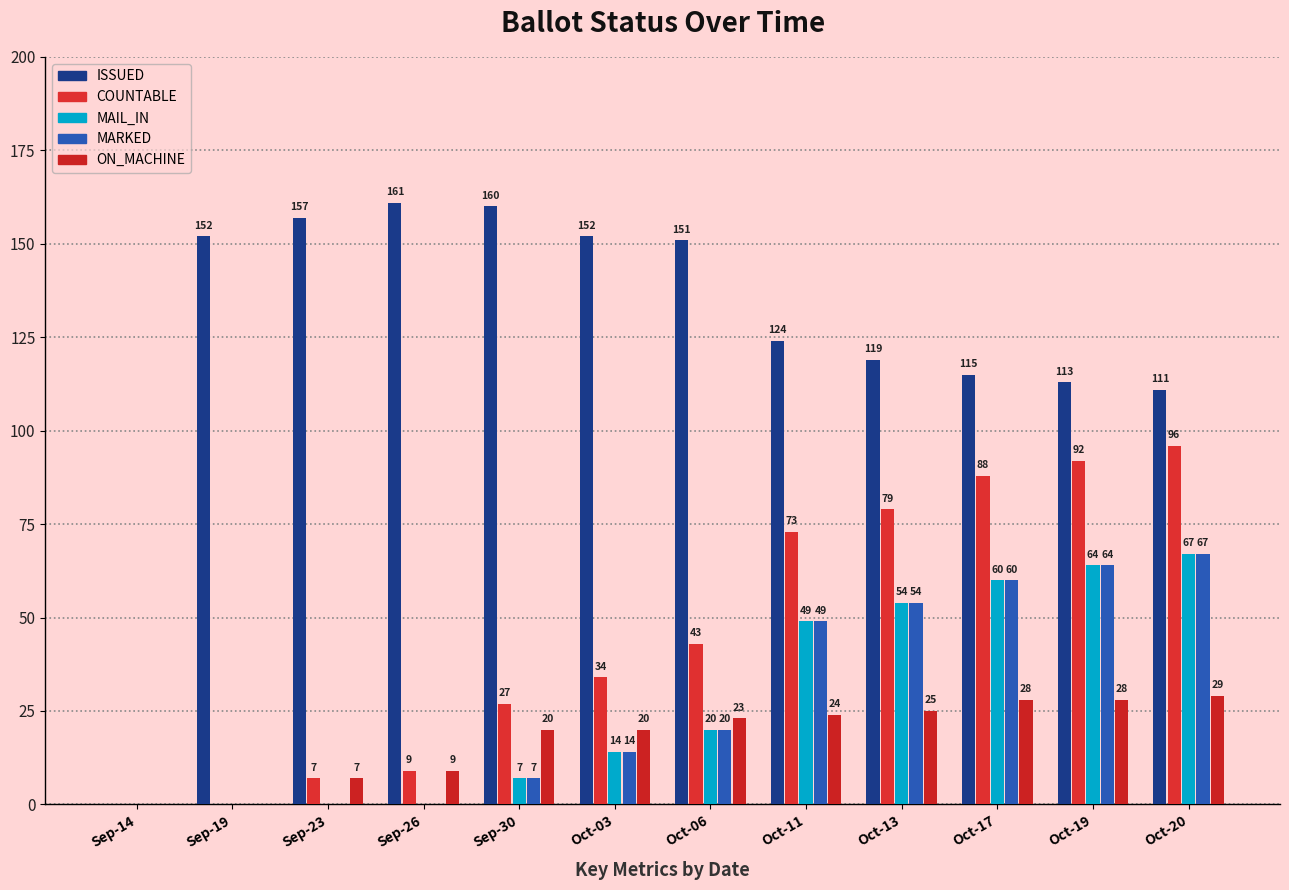

Which has a higher value, Oct-11 or Sep-23?

Sep-23